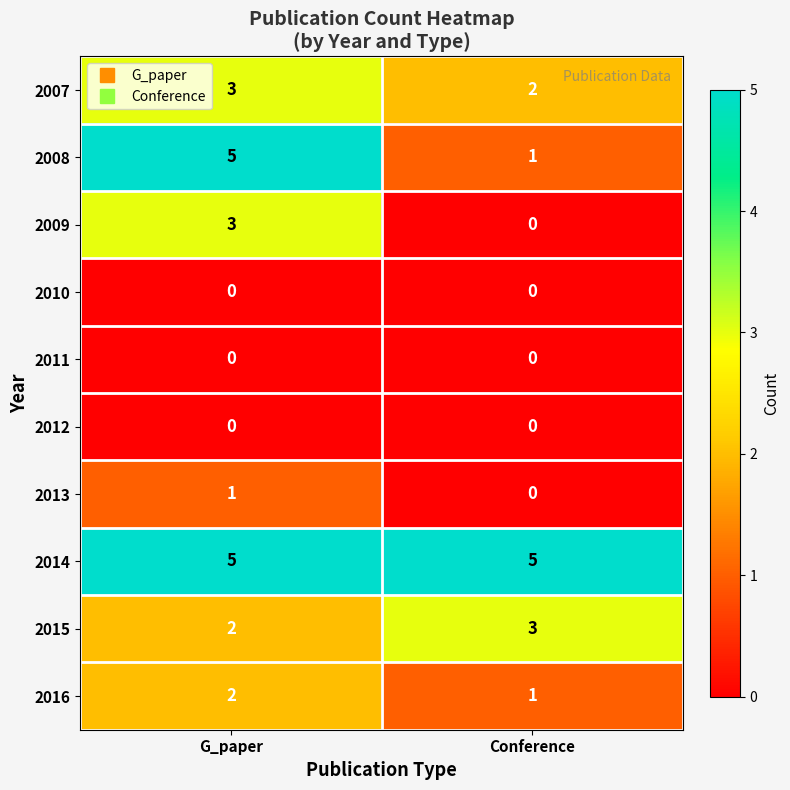

Reading left to right, what are all the values shown in this chart?

2007: G_paper=3	Conference=2
2008: G_paper=5	Conference=1
2009: G_paper=3	Conference=0
2010: G_paper=0	Conference=0
2011: G_paper=0	Conference=0
2012: G_paper=0	Conference=0
2013: G_paper=1	Conference=0
2014: G_paper=5	Conference=5
2015: G_paper=2	Conference=3
2016: G_paper=2	Conference=1